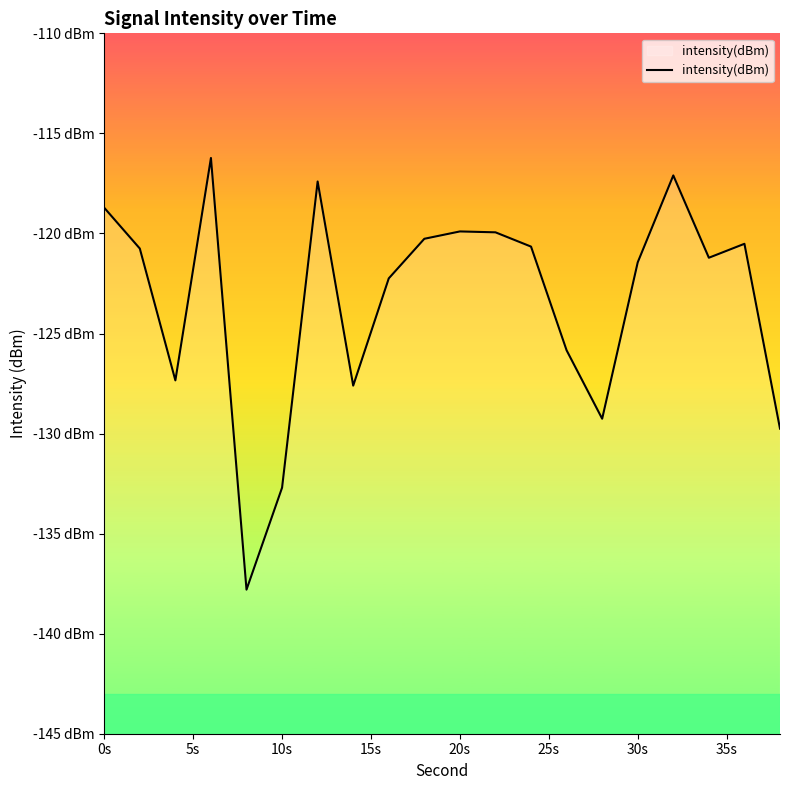

Does the chart display data point markers on the line(s)?

No